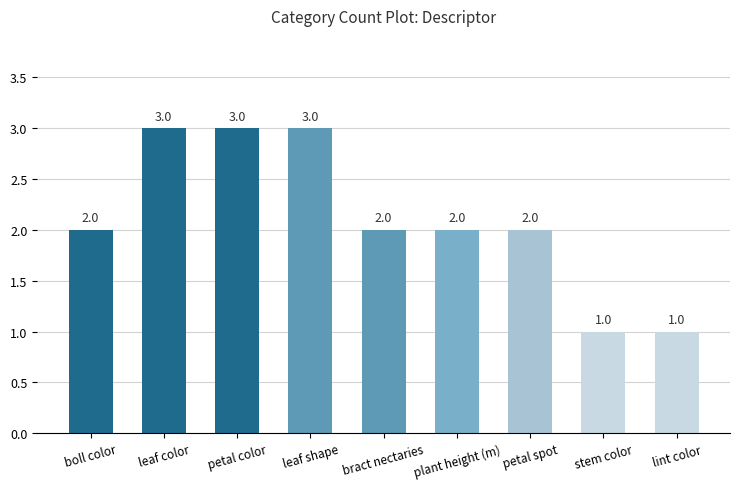

What is the ratio of the value at petal color to the value at petal spot?

1.5